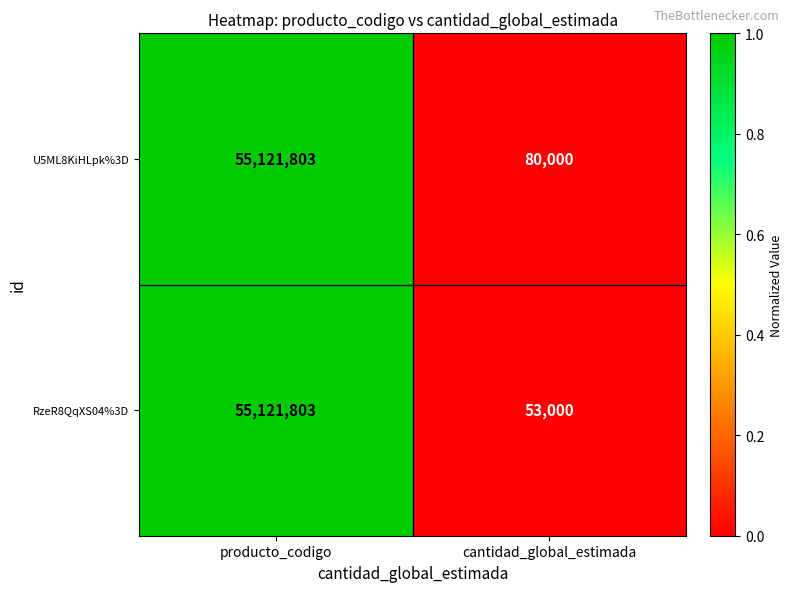

Count the number of categories in the chart.

2